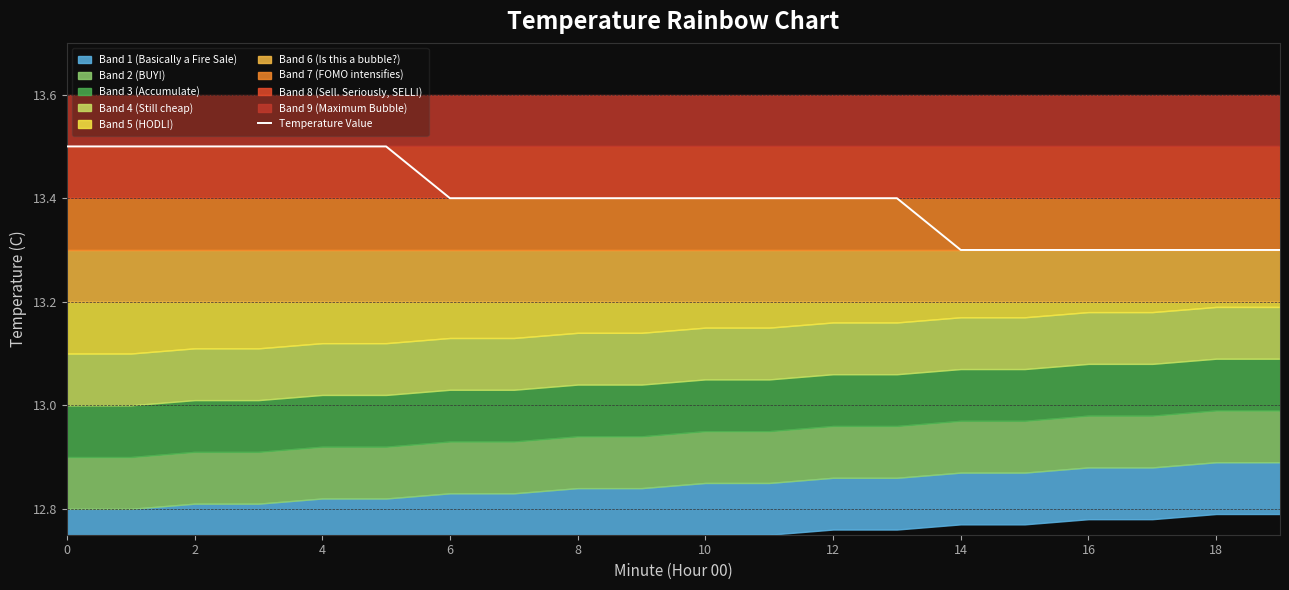

Which label corresponds to the smallest value in the chart?

14